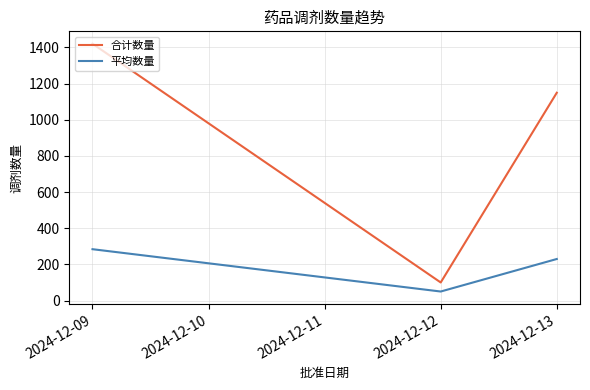

What are all the series names shown in the legend?

合计数量, 平均数量